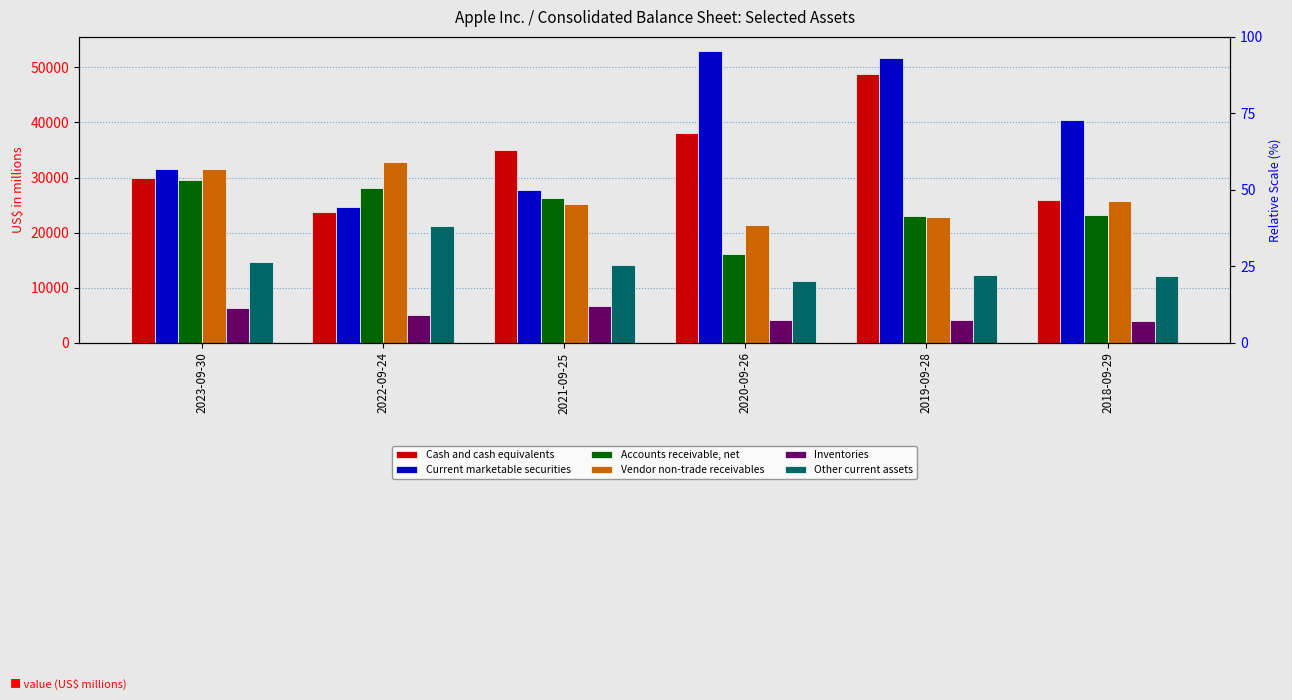

Which series has the largest range (max minus min)?

Current marketable securities